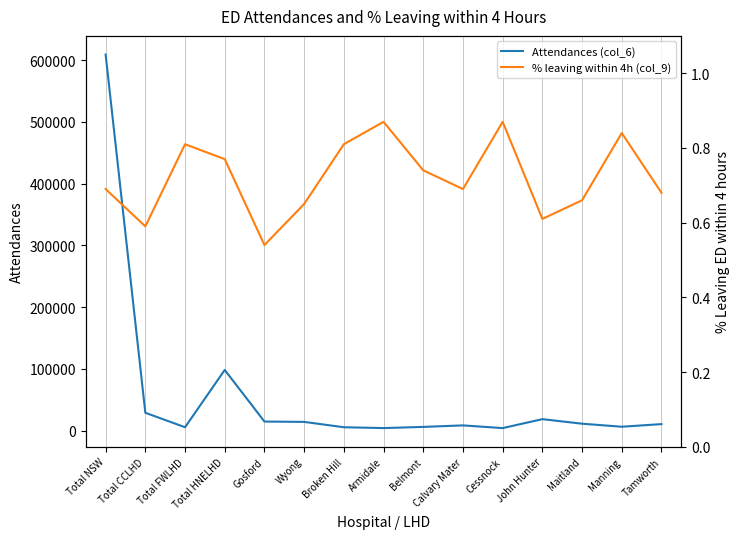

Which series has the widest spread of values?

Attendances (col_6)